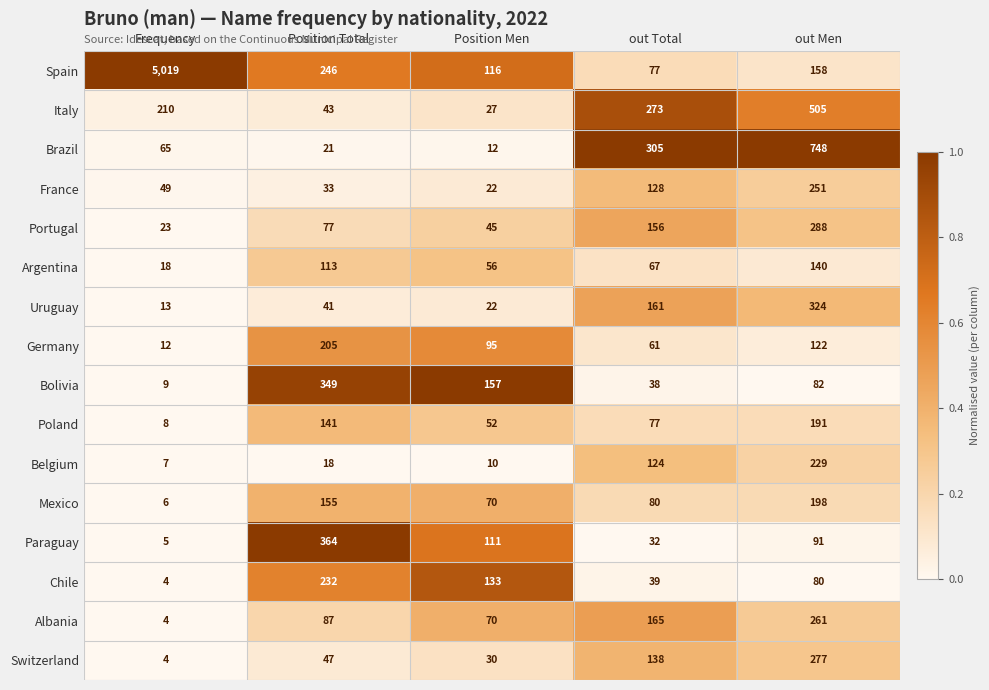

What is the greatest value displayed?

5019